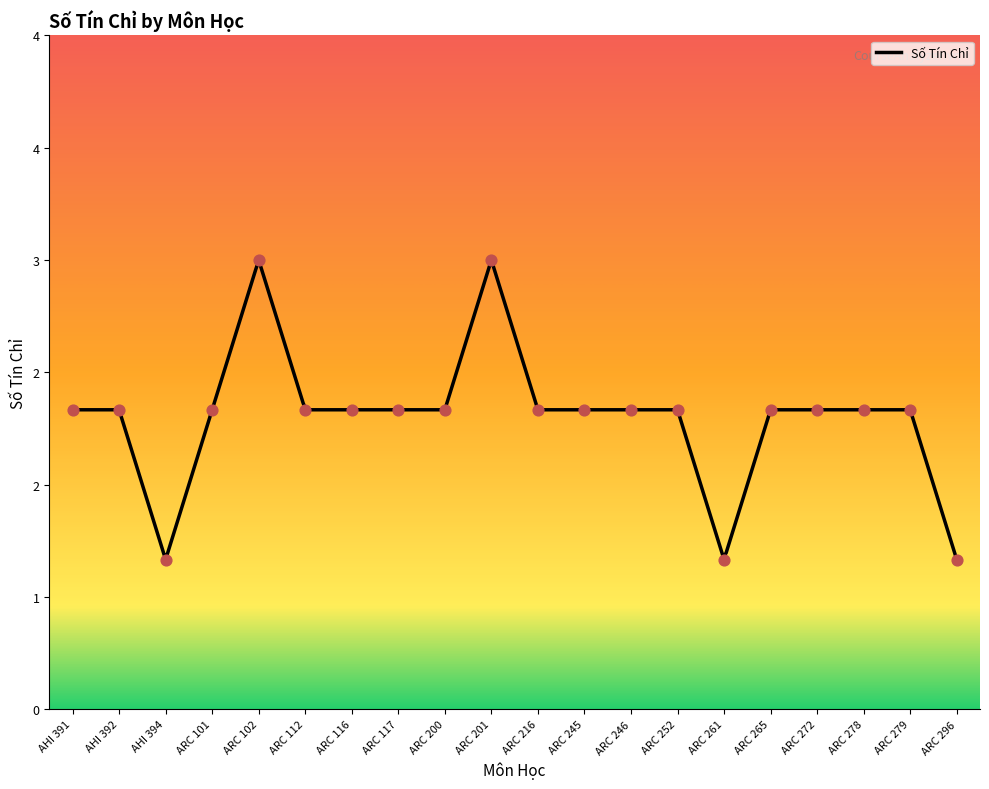

Approximately how many times larger is the value at ARC 265 compared to ARC 117?

1.0